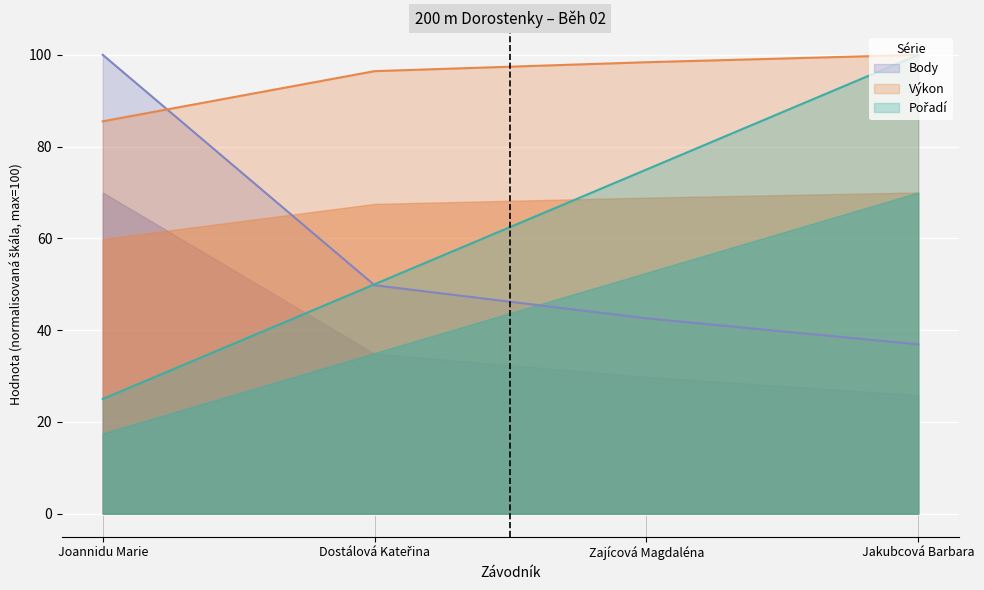

True or false: Pořadí and Výkon intersect in this chart.

False